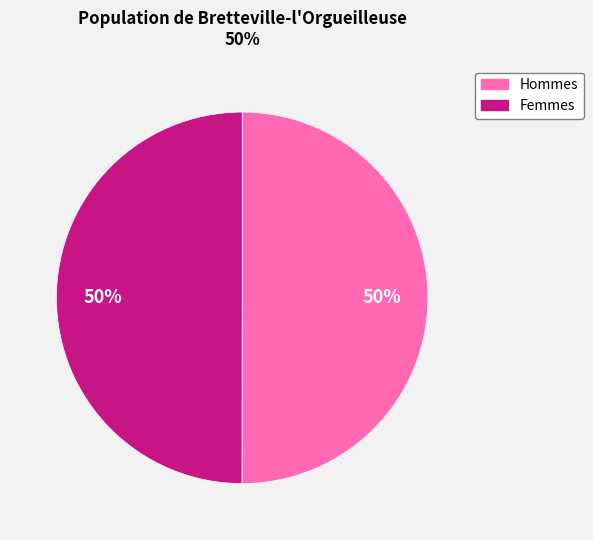

To the nearest percent, what is the average slice percentage?

50%